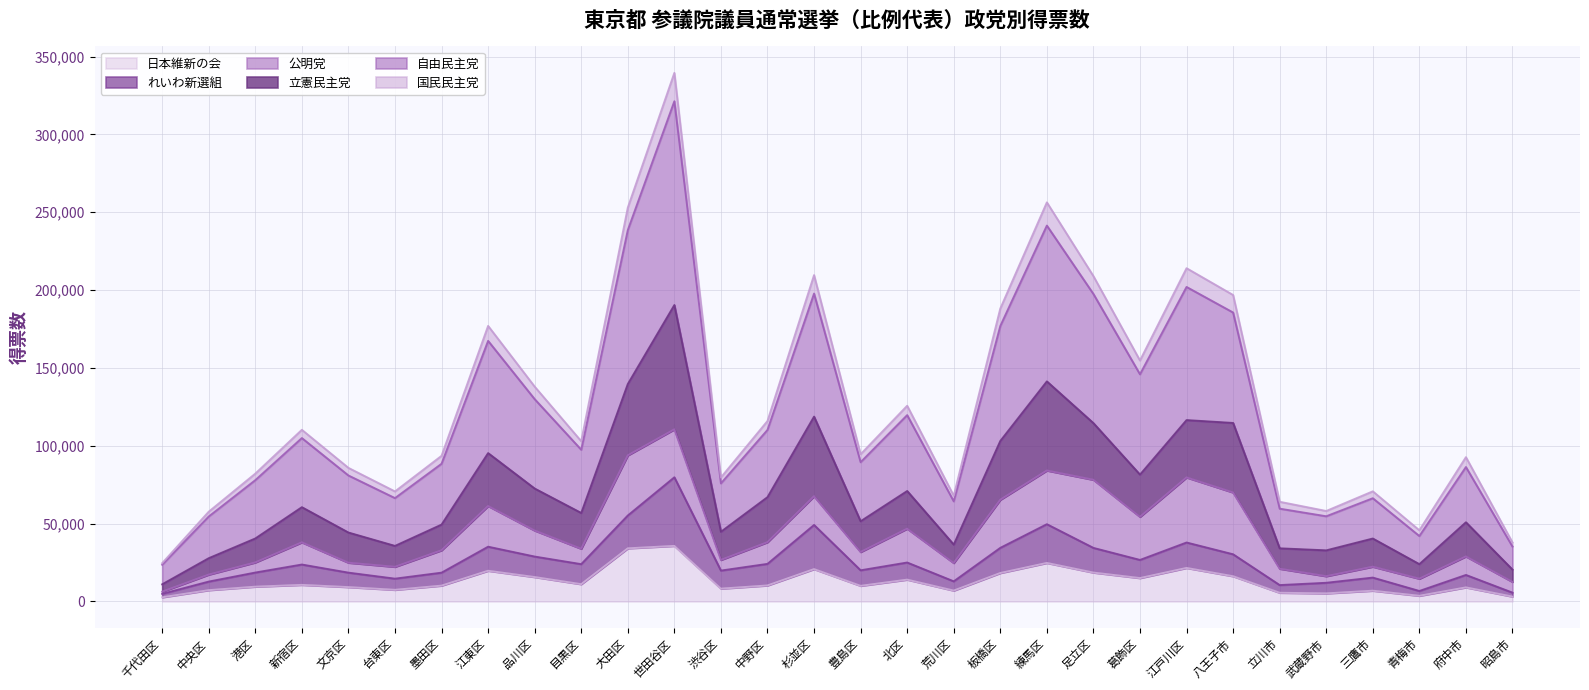

What is the total value across all series at 杉並区?

209589.4